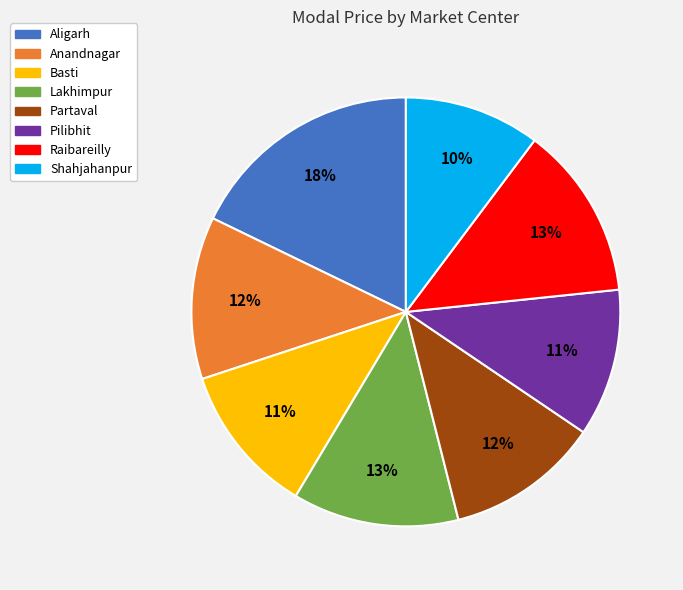

How many segments does this pie chart have?

8